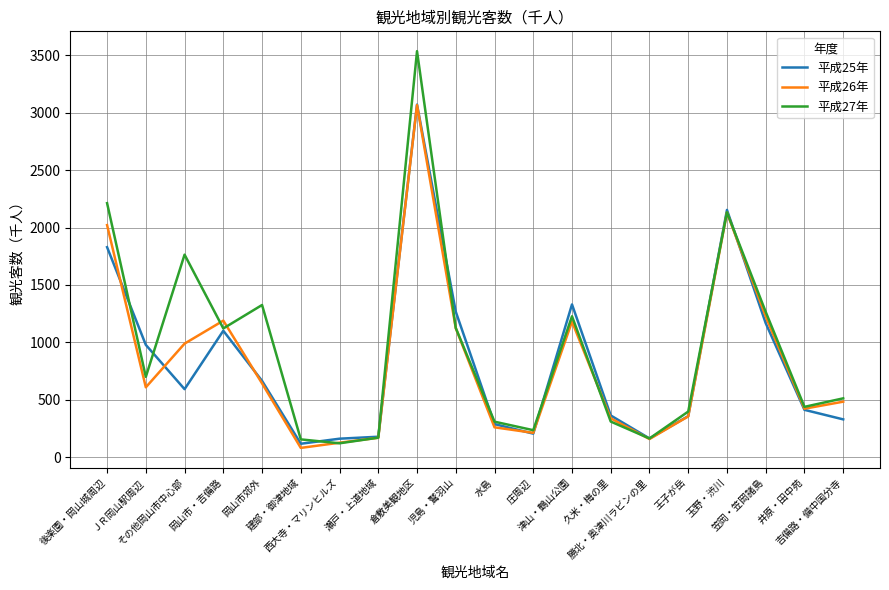

True or false: 平成26年 has a value of 990 at その他岡山市中心部.

True